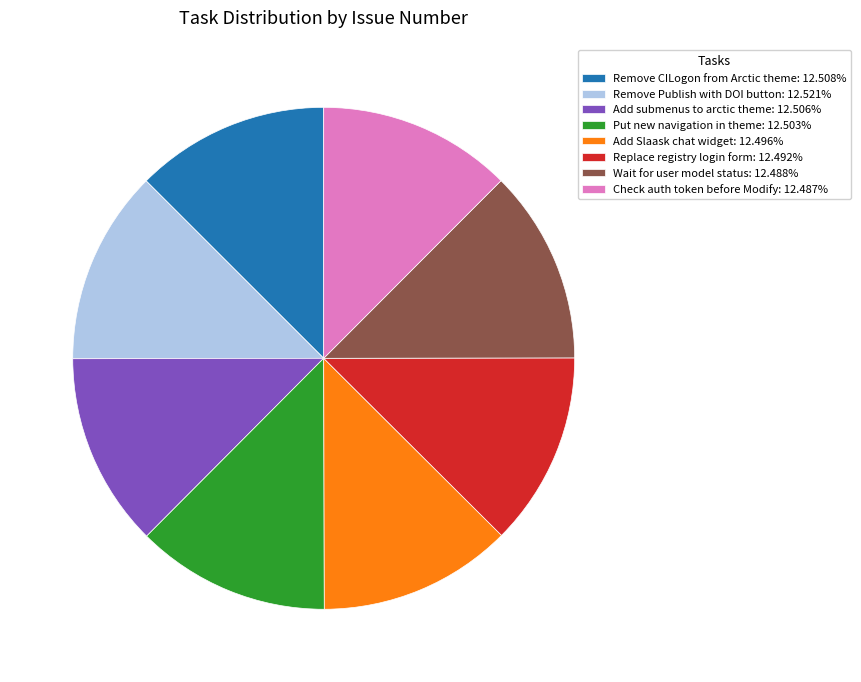

Count the number of slices in the pie.

8